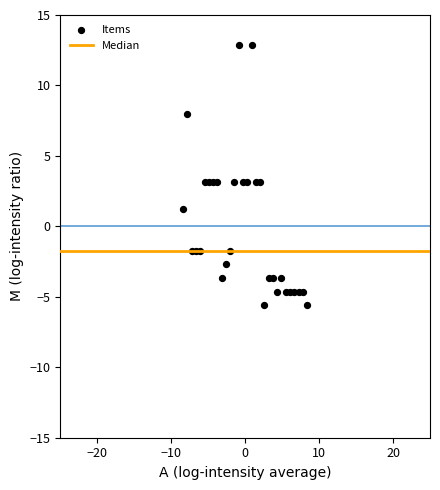

What is the range of X values (max minus min)?

16.8